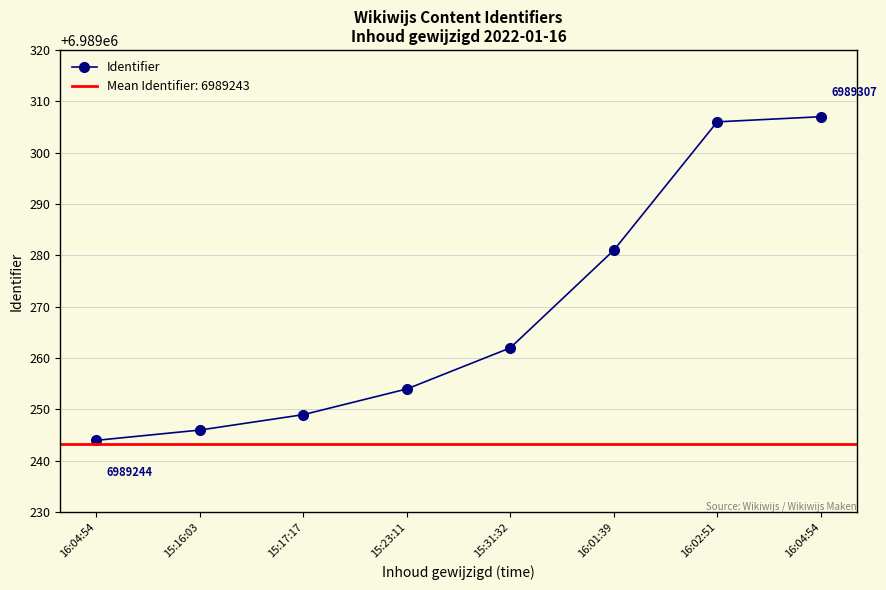

What is the change in value from 15:16:03 to 15:23:11?

+8